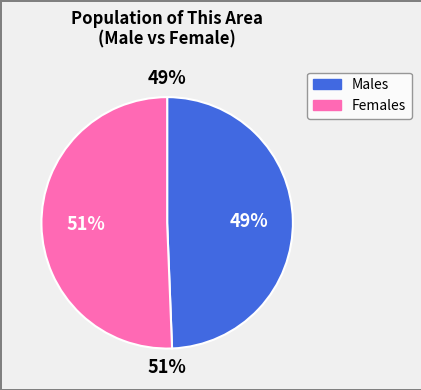

Is there a majority slice in this chart?

Yes